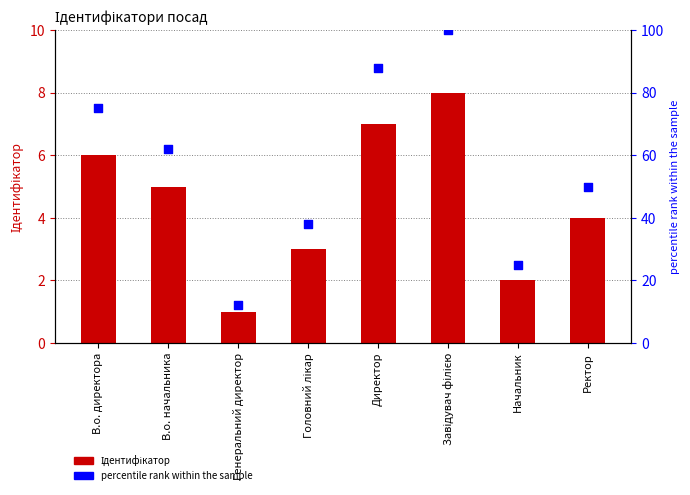

Which series has the largest total across all categories?

Percentile rank